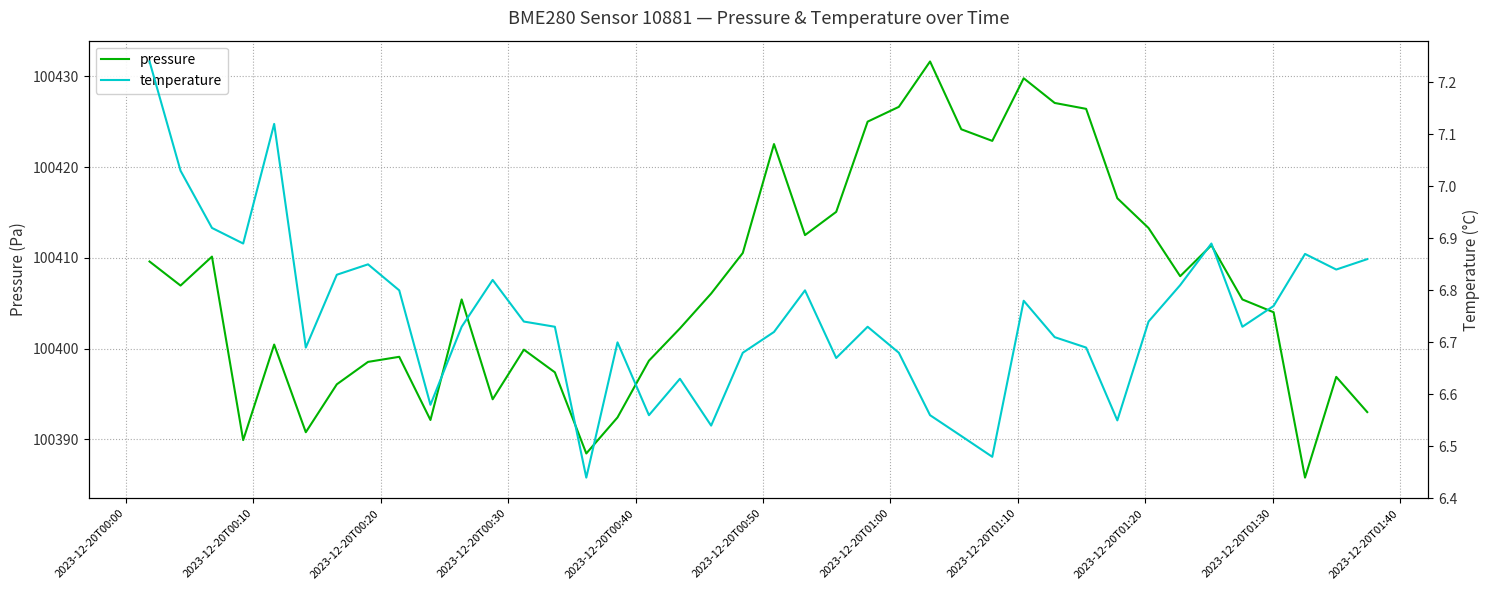

How many lines are shown in the chart?

2